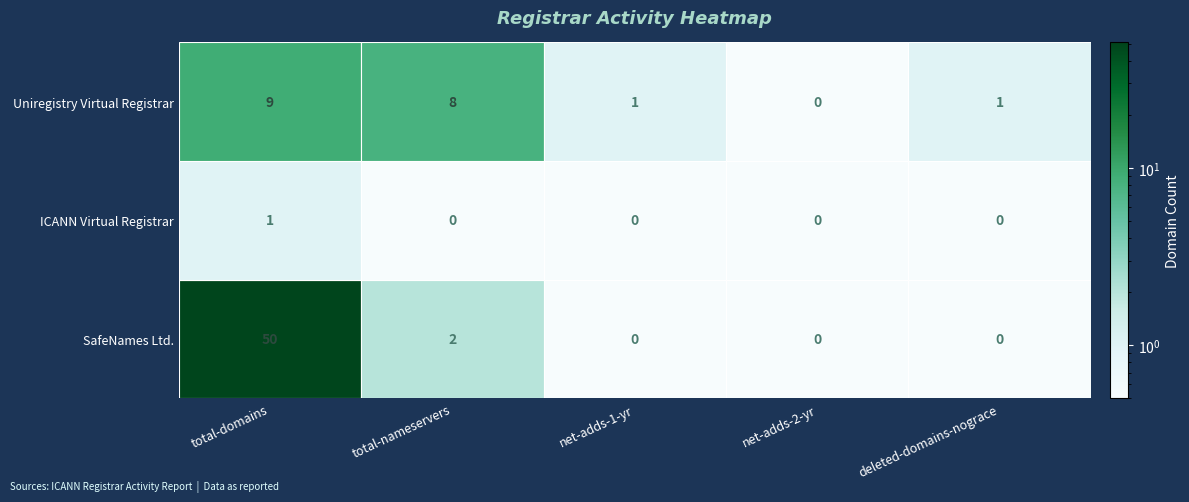

What is the greatest value displayed?

50